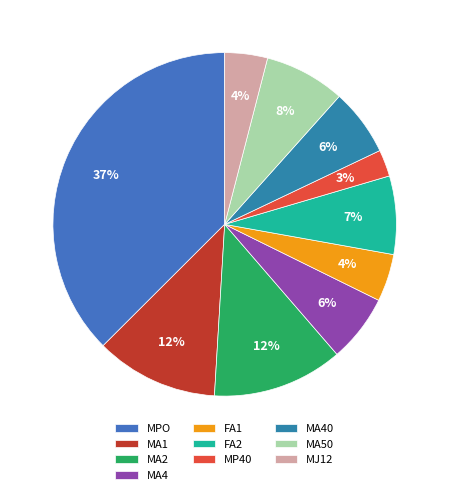

To the nearest percent, what is the difference between the largest and smallest slice percentages?

34%